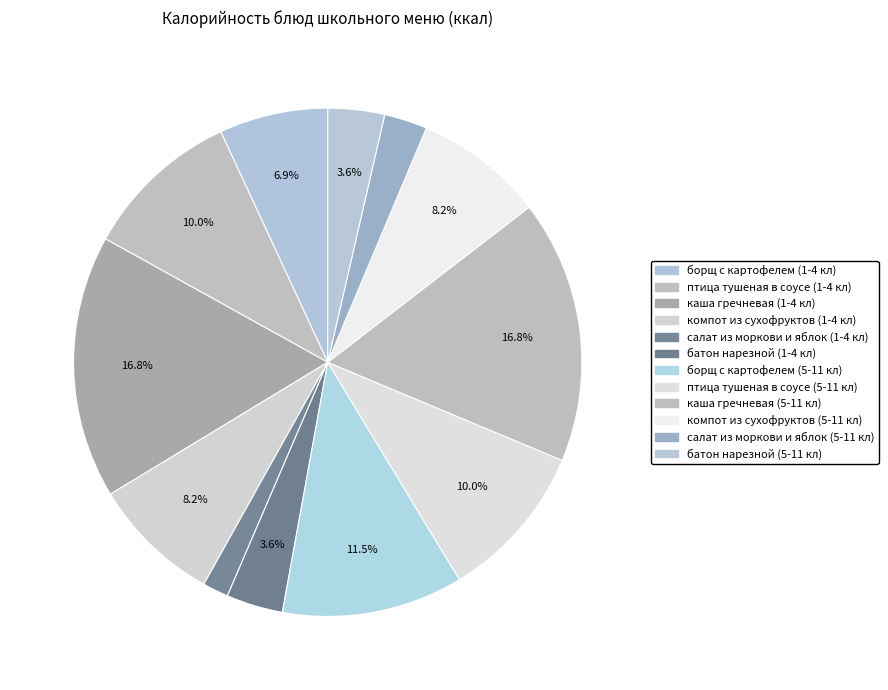

Which category has the biggest portion of the pie?

каша гречневая (1-4 кл)